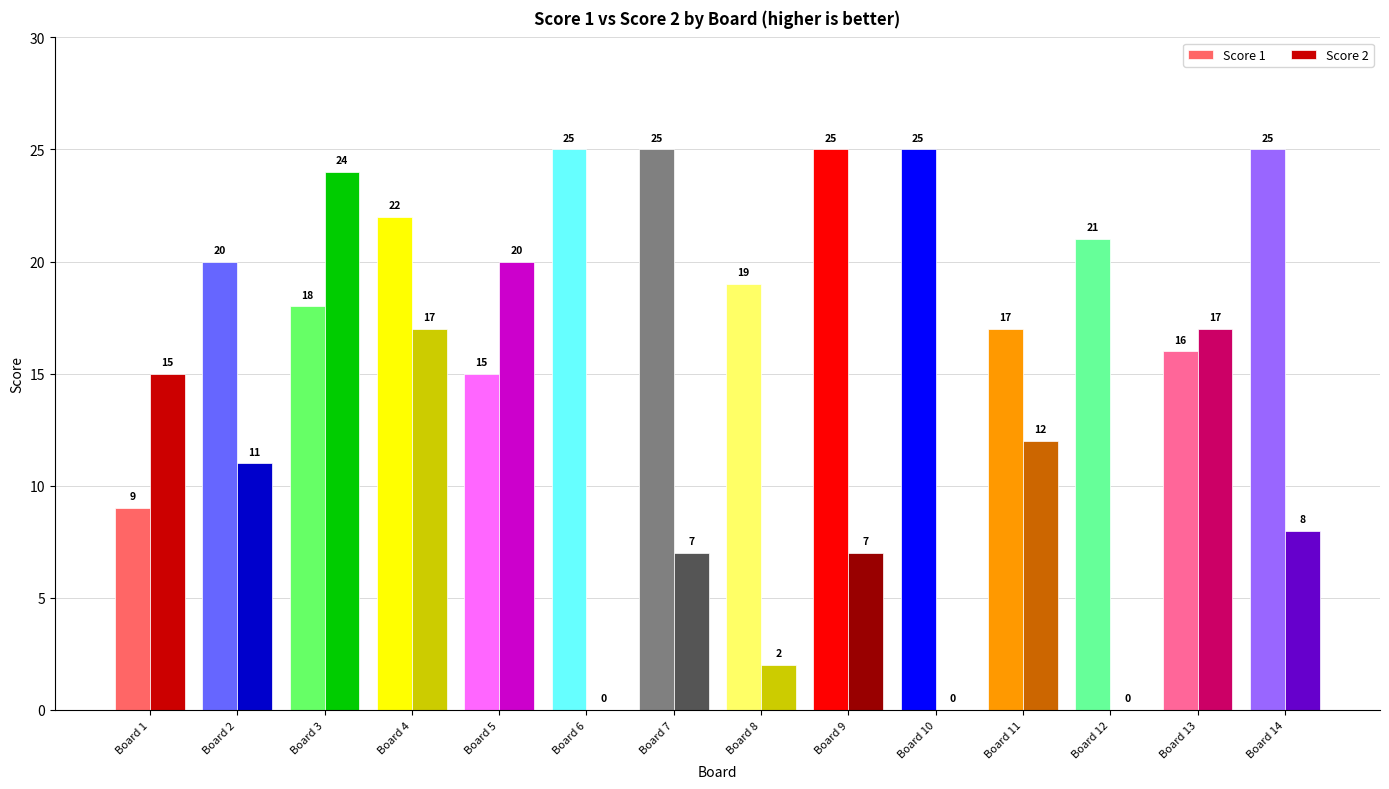

Which series changed the most between Board 5 and Board 12?

Score 2